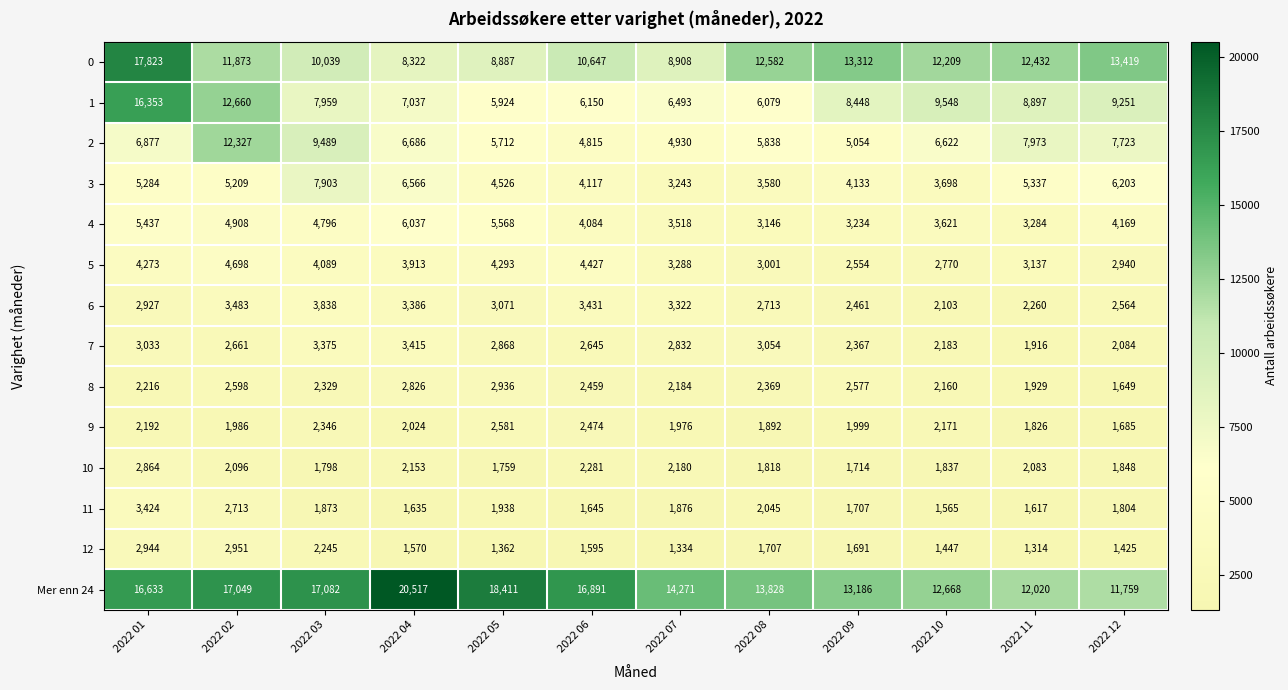

What is the sum of the Mer enn 24 values at 2022 02 and 2022 08?

30877